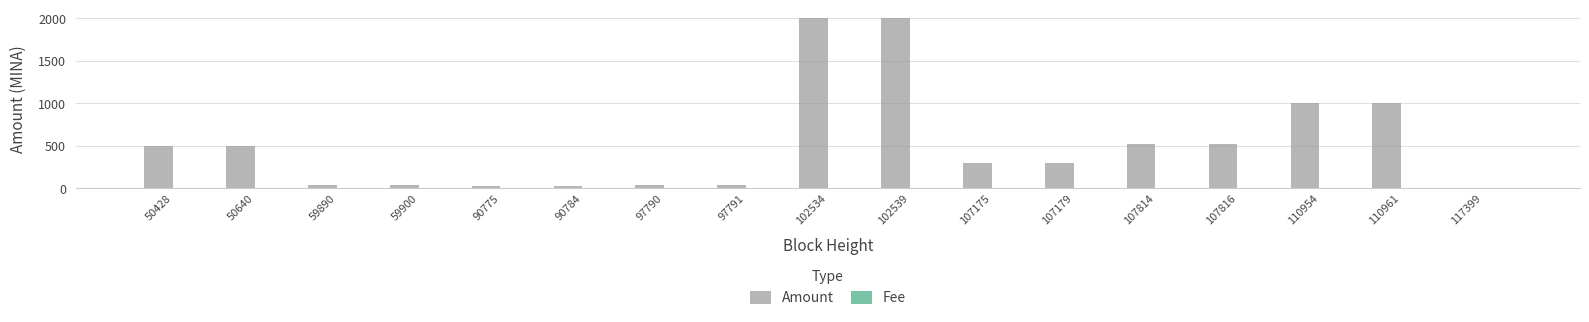

At which label does Amount first exceed 293?

50428